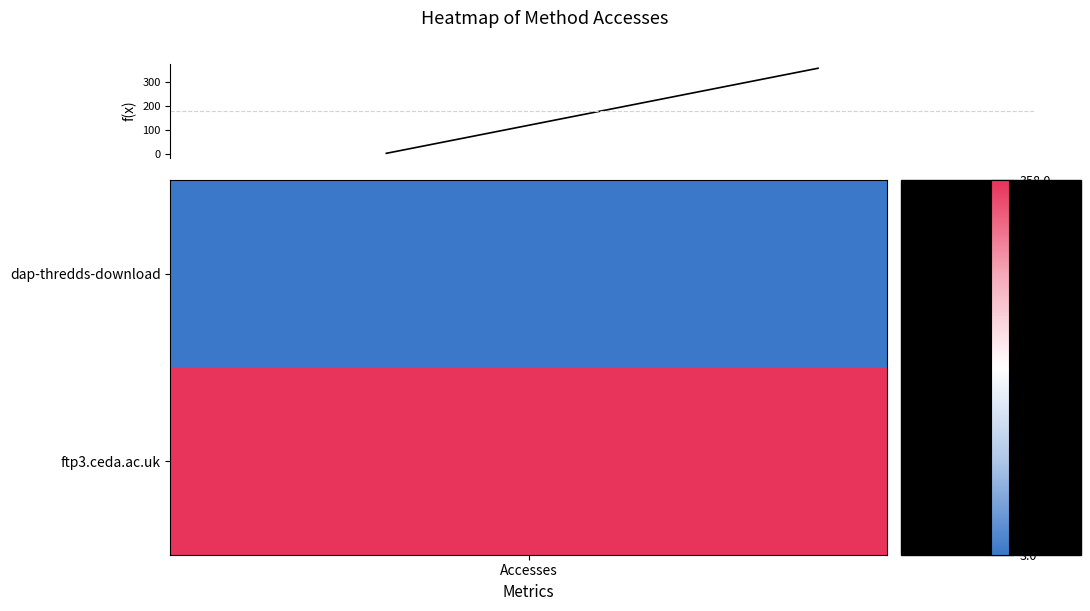

What is the average value?

180